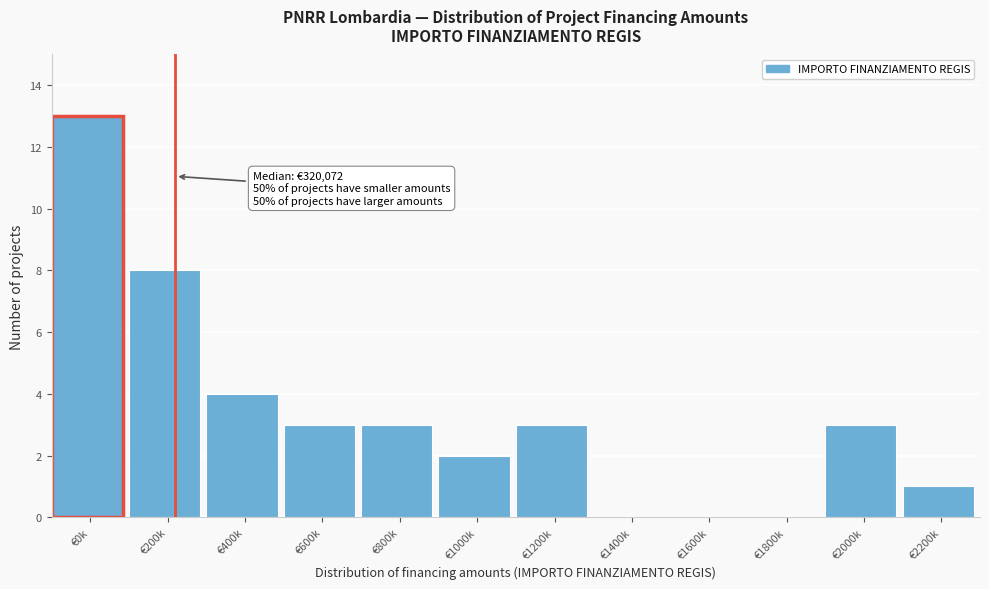

Reading left to right, transcribe all the data shown in this chart.

€0k=13	€200k=8	€400k=4	€600k=3	€800k=3	€1000k=2	€1200k=3	€1400k=0	€1600k=0	€1800k=0	€2000k=3	€2200k=1